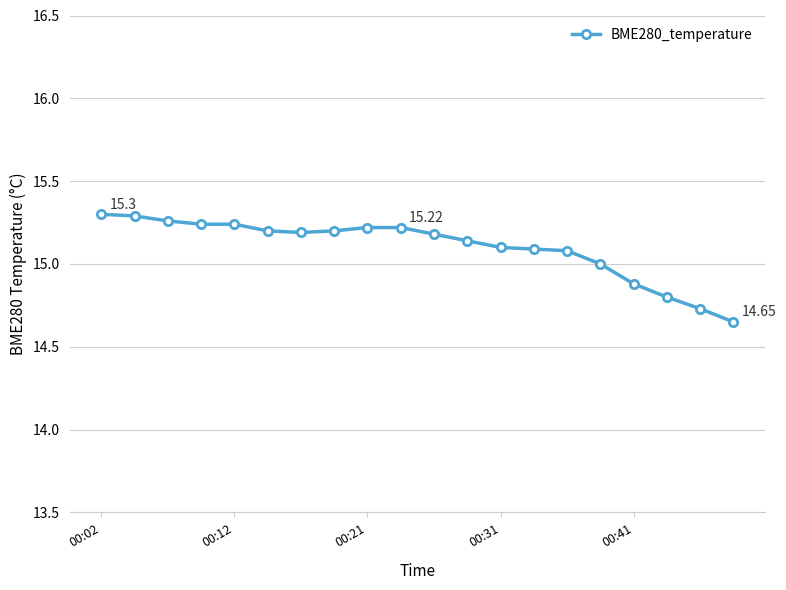

What is the sum of all values?

302.0